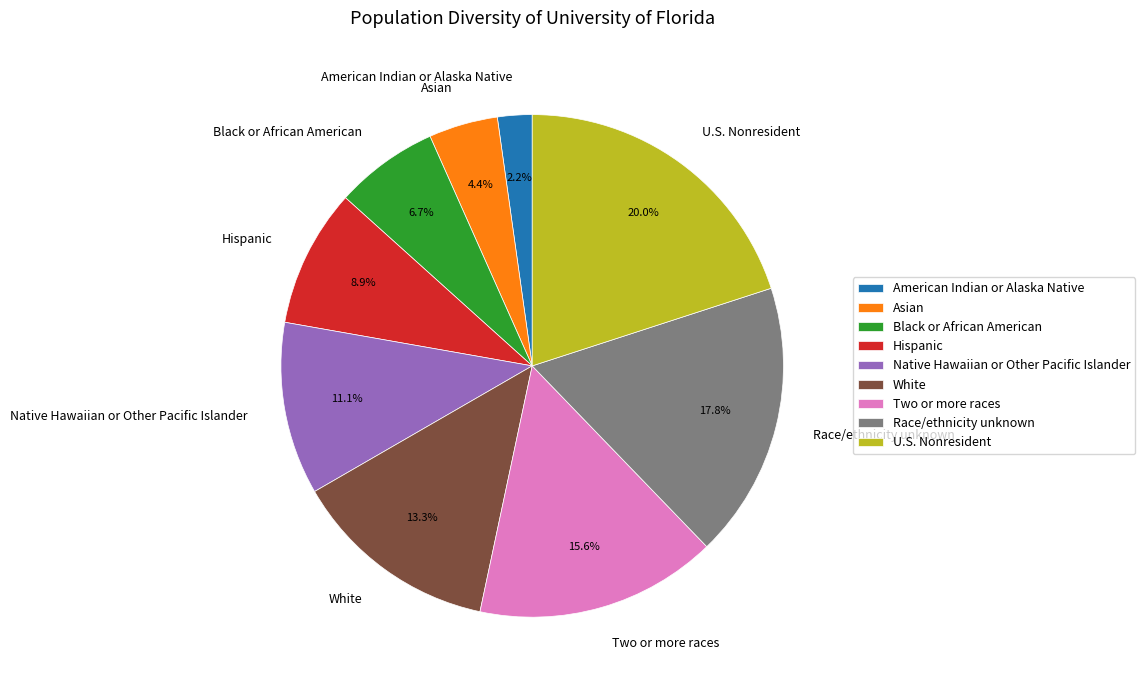

Which category has the smallest portion of the pie?

American Indian or Alaska Native